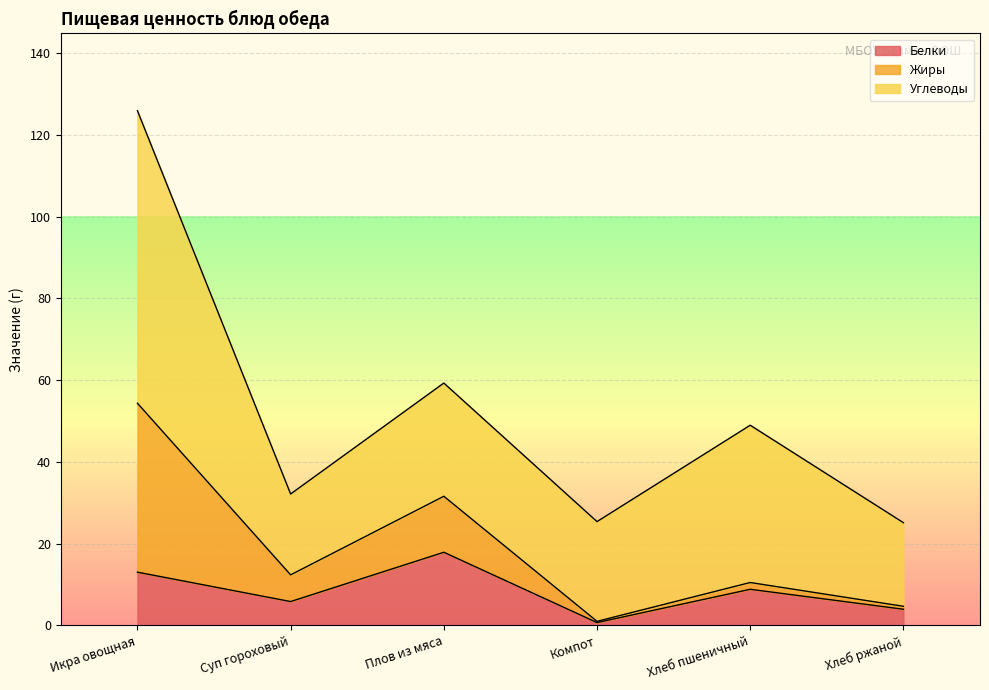

What is the sum of all Углеводы values?

202.4